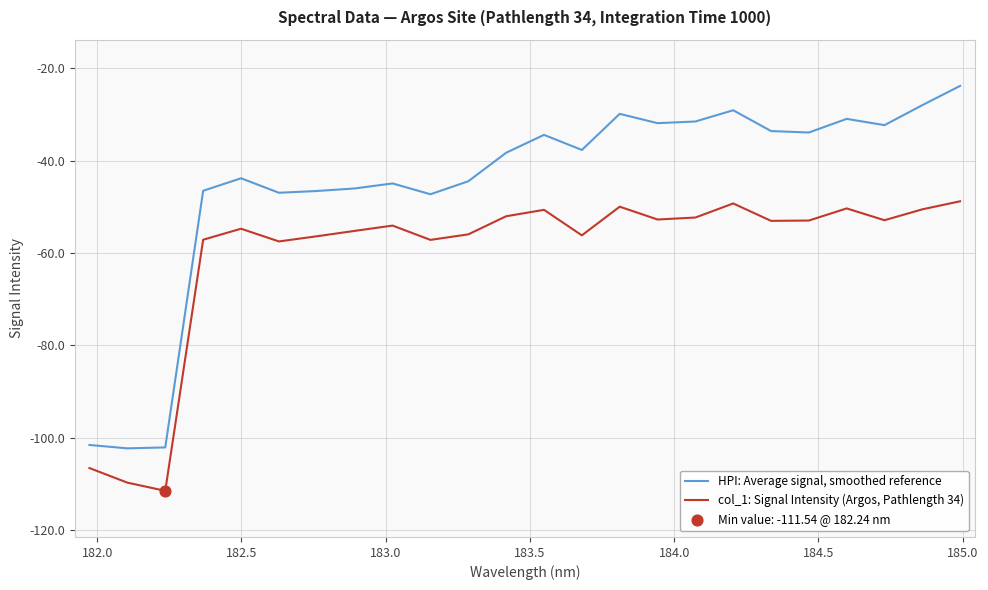

What is the maximum value for col_1: Signal Intensity (Argos, Pathlength 34)?

-48.8